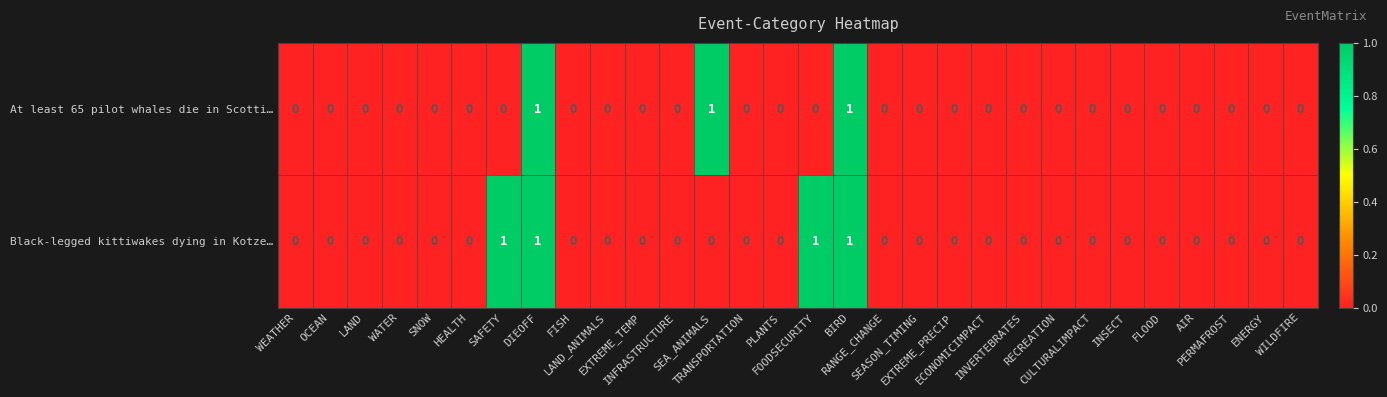

Rank the series by their average value, from lowest to highest.

At least 65 pilot whales die in Scotti…, Black-legged kittiwakes dying in Kotze…